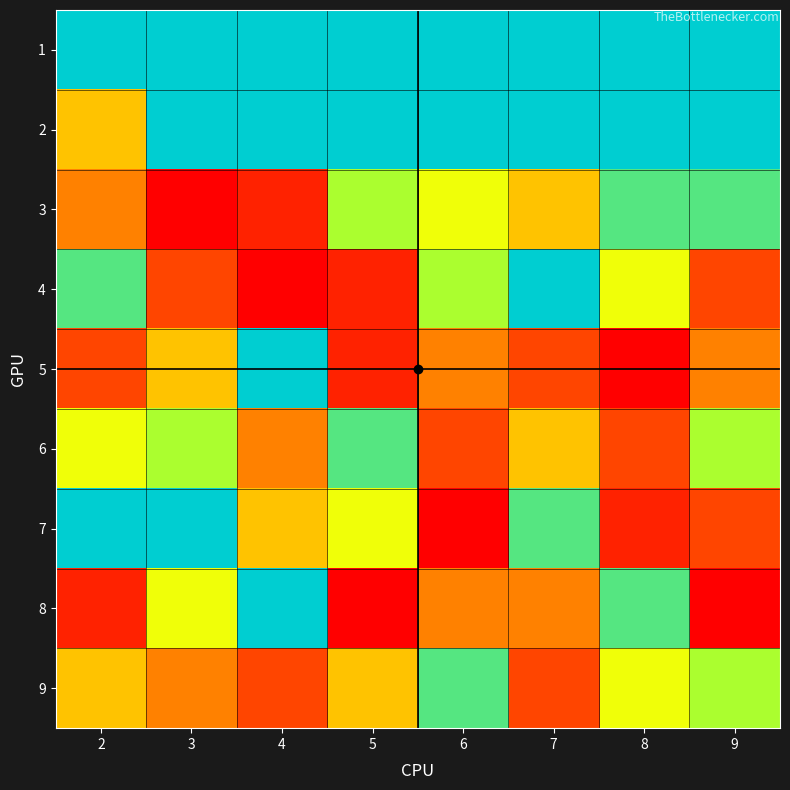

Reading left to right, what are all the values shown in this chart?

1: 2=9	3=9	4=9	5=9	6=9	7=9	8=9	9=9
2: 2=5	3=9	4=9	5=9	6=9	7=9	8=9	9=9
3: 2=4	3=1	4=2	5=7	6=6	7=5	8=8	9=8
4: 2=8	3=3	4=1	5=2	6=7	7=9	8=6	9=3
5: 2=3	3=5	4=9	5=2	6=4	7=3	8=1	9=4
6: 2=6	3=7	4=4	5=8	6=3	7=5	8=3	9=7
7: 2=9	3=9	4=5	5=6	6=1	7=8	8=2	9=3
8: 2=2	3=6	4=9	5=1	6=4	7=4	8=8	9=1
9: 2=5	3=4	4=3	5=5	6=8	7=3	8=6	9=7